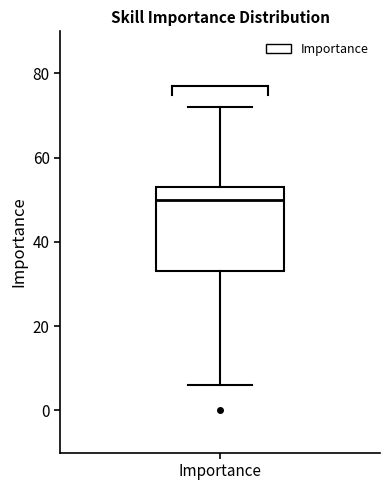

Read this box plot against the y-axis: the position of the median line, the range covered by the box, and the ends of both whiskers. The values are not printed on the chart, so give them approximately, as read against the axis.

median 50, box 34 to 54, whiskers 6 to 72